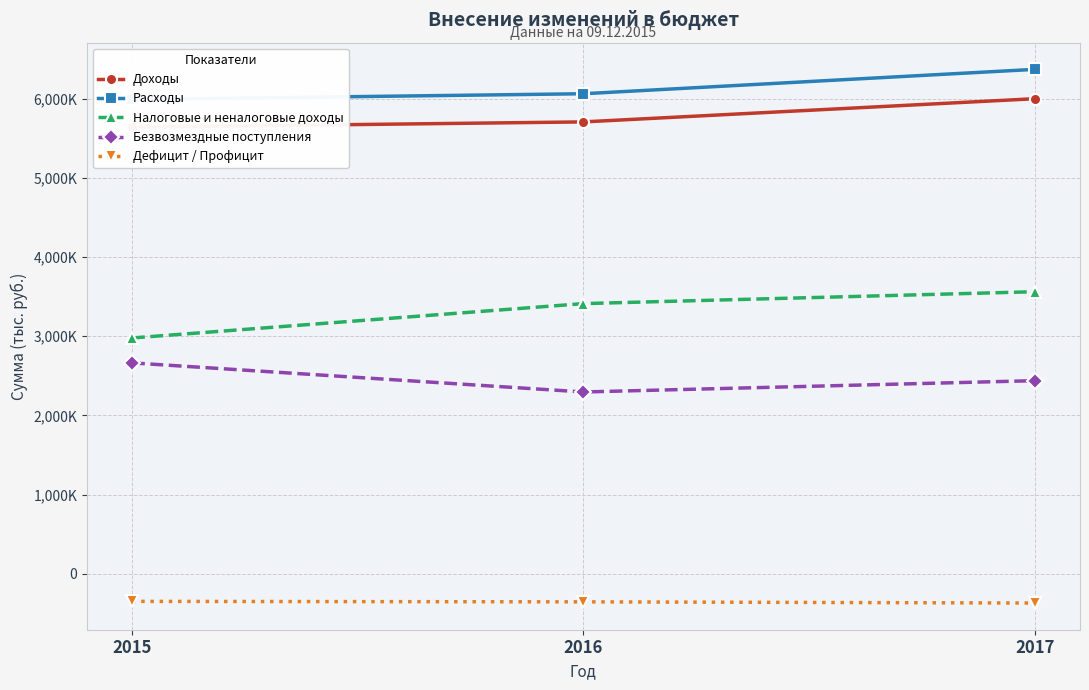

At which label does Доходы first exceed 5706386?

2016